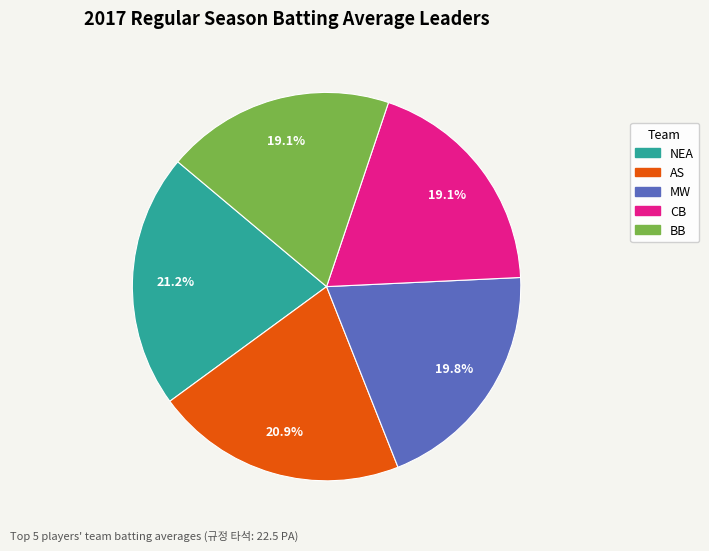

How many segments does this pie chart have?

5